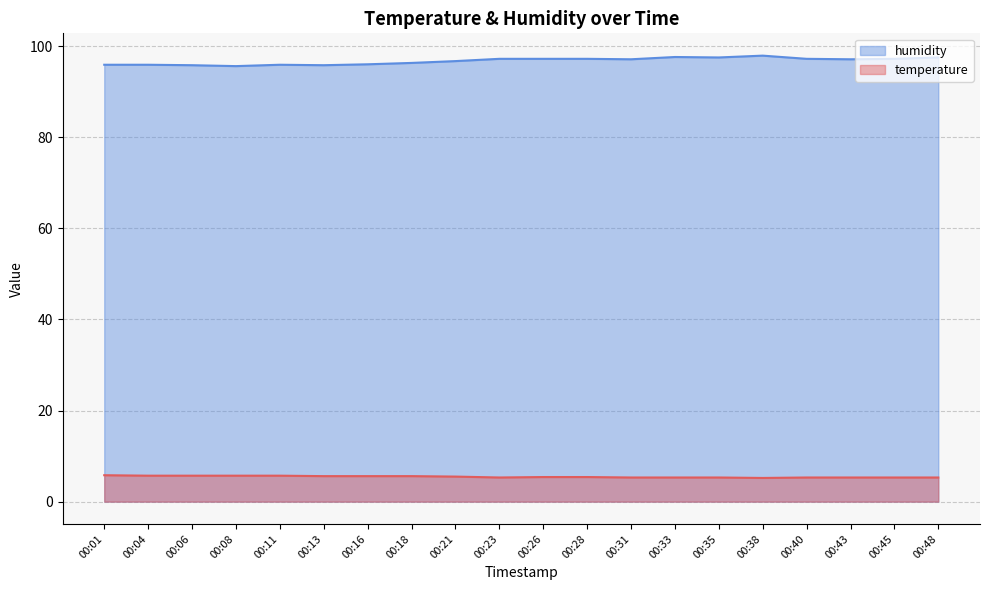

What is the sum of all humidity values?

1934.6